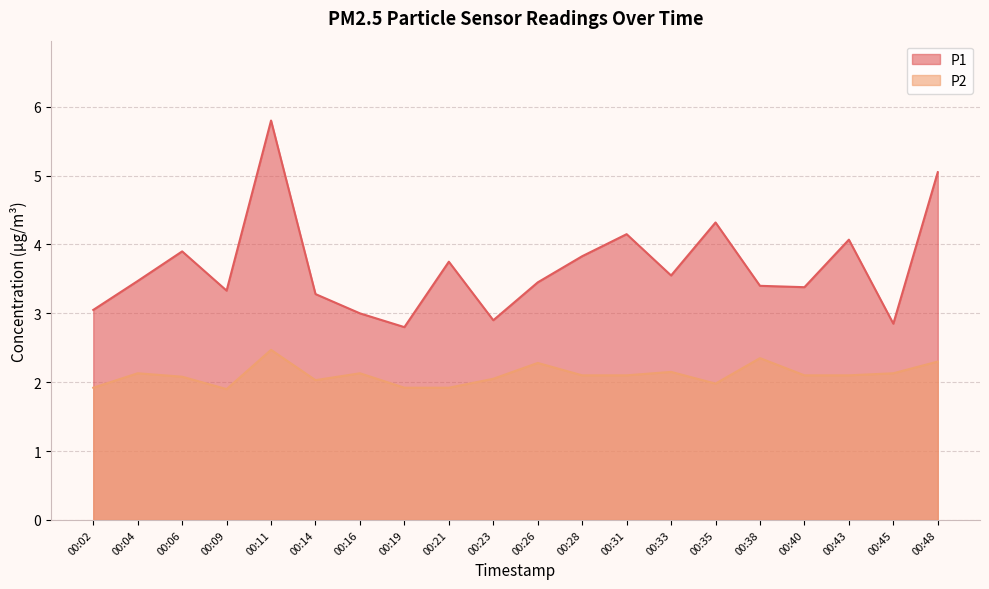

True or false: P1 and P2 intersect in this chart.

False